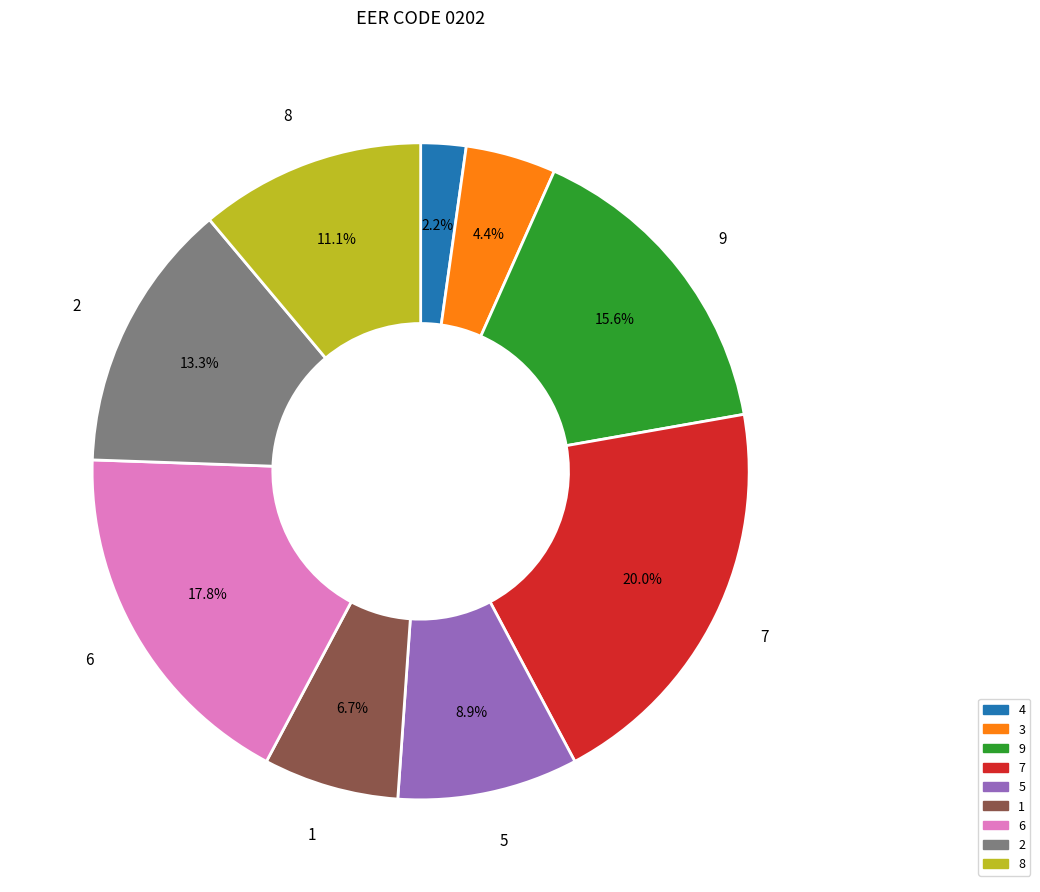

Is the sum of 4 and 7 greater than half?

No